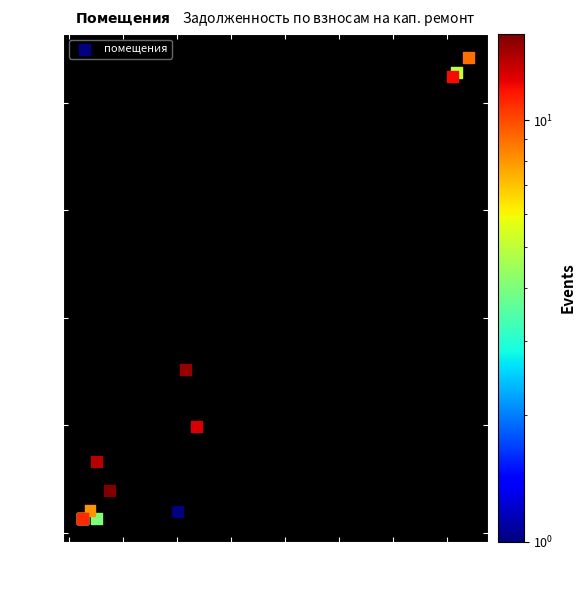

What Y value in the scatter plot is closest to 4556?

3043.1